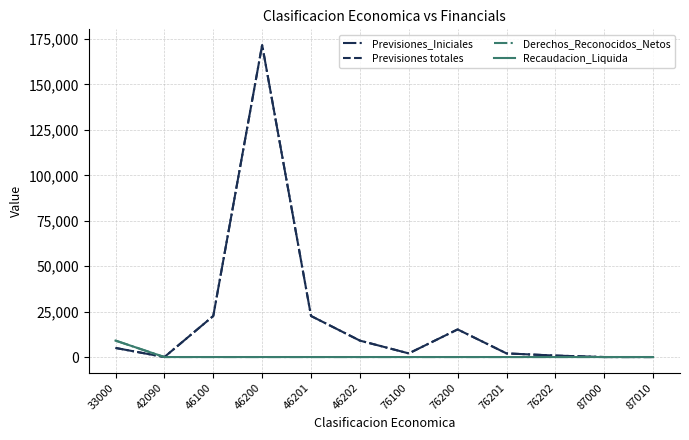

Does the chart display data point markers on the line(s)?

No